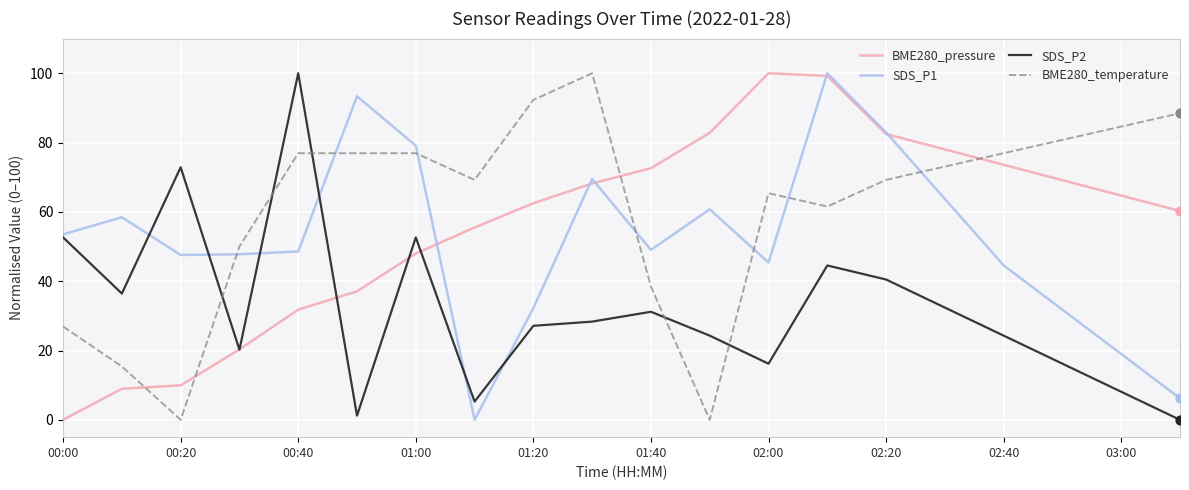

What are all the series names shown in the legend?

BME280_pressure, SDS_P1, SDS_P2, BME280_temperature